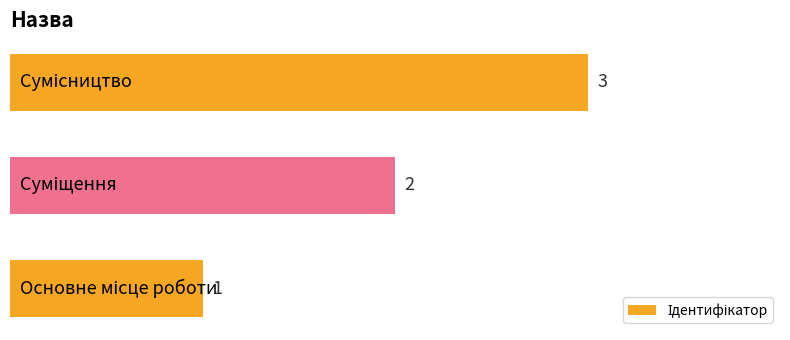

How many bars are there in total?

3